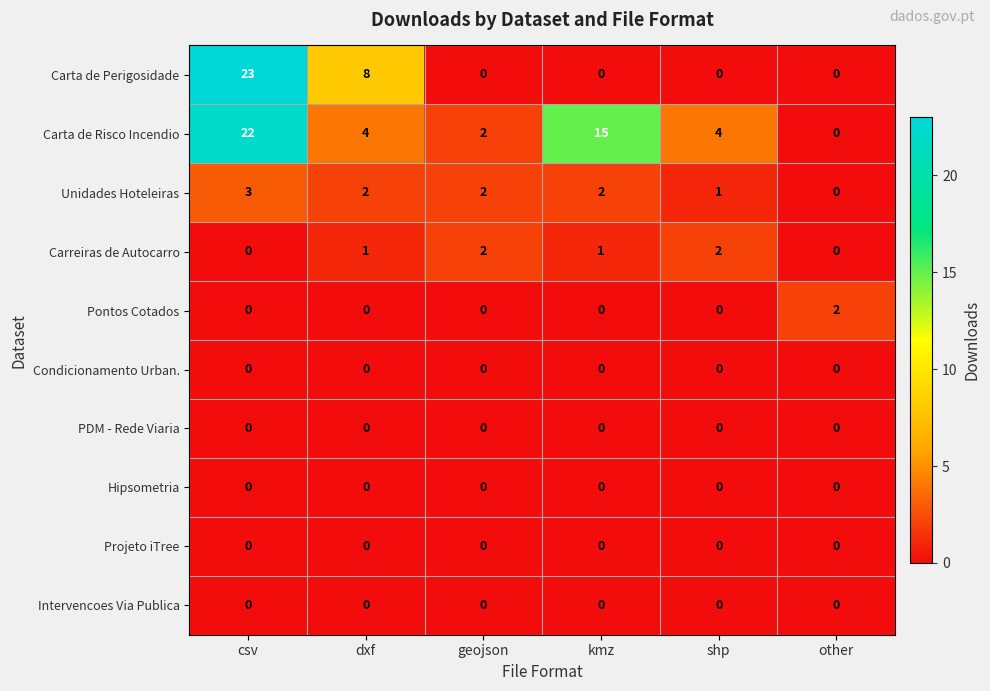

The value of Intervencoes Via Publica at other is 0. True or false?

True